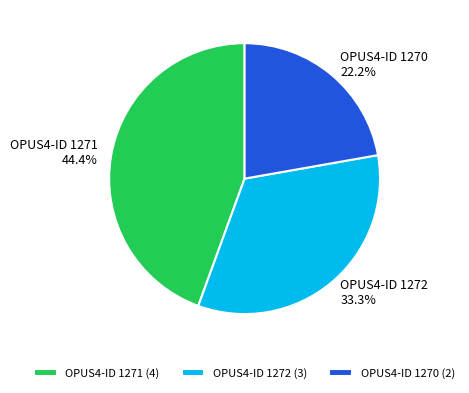

Combined, what portion of the pie is OPUS4-ID 1270 and OPUS4-ID 1272?

55.6%